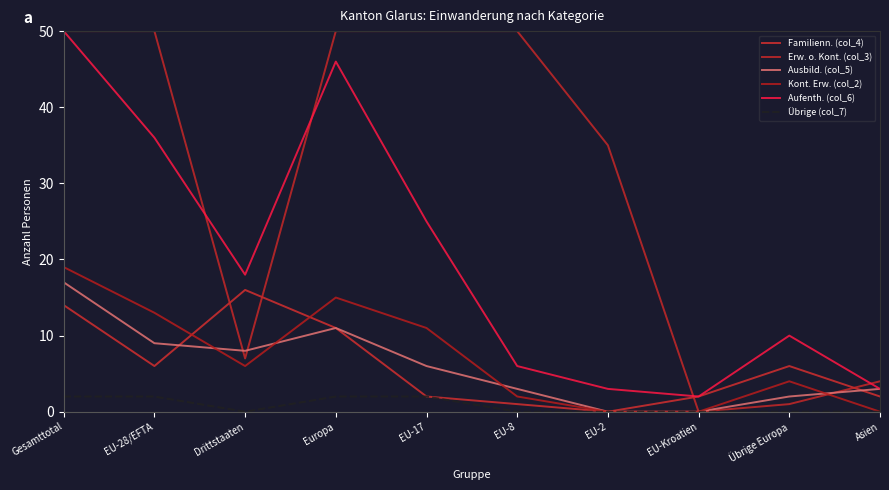

True or false: Ausbild. (col_5) and Erw. o. Kont. (col_3) intersect in this chart.

True